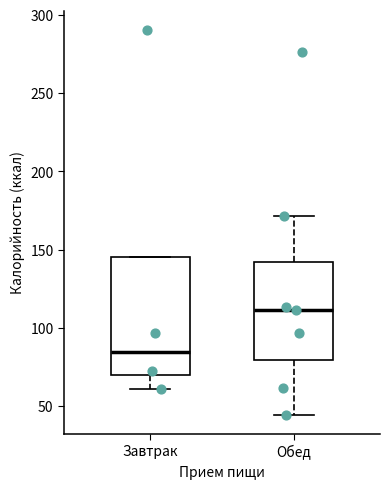

Reading left to right, transcribe this box plot: for each box, give where its median line is, the range the box spans, and where its two whiskers end, as read against the y-axis. The values are not printed on the chart, so give them approximately, as read against the axis.

Завтрак: median 85, box 70 to 145, whiskers 60 to 145
Обед: median 110, box 80 to 140, whiskers 45 to 170